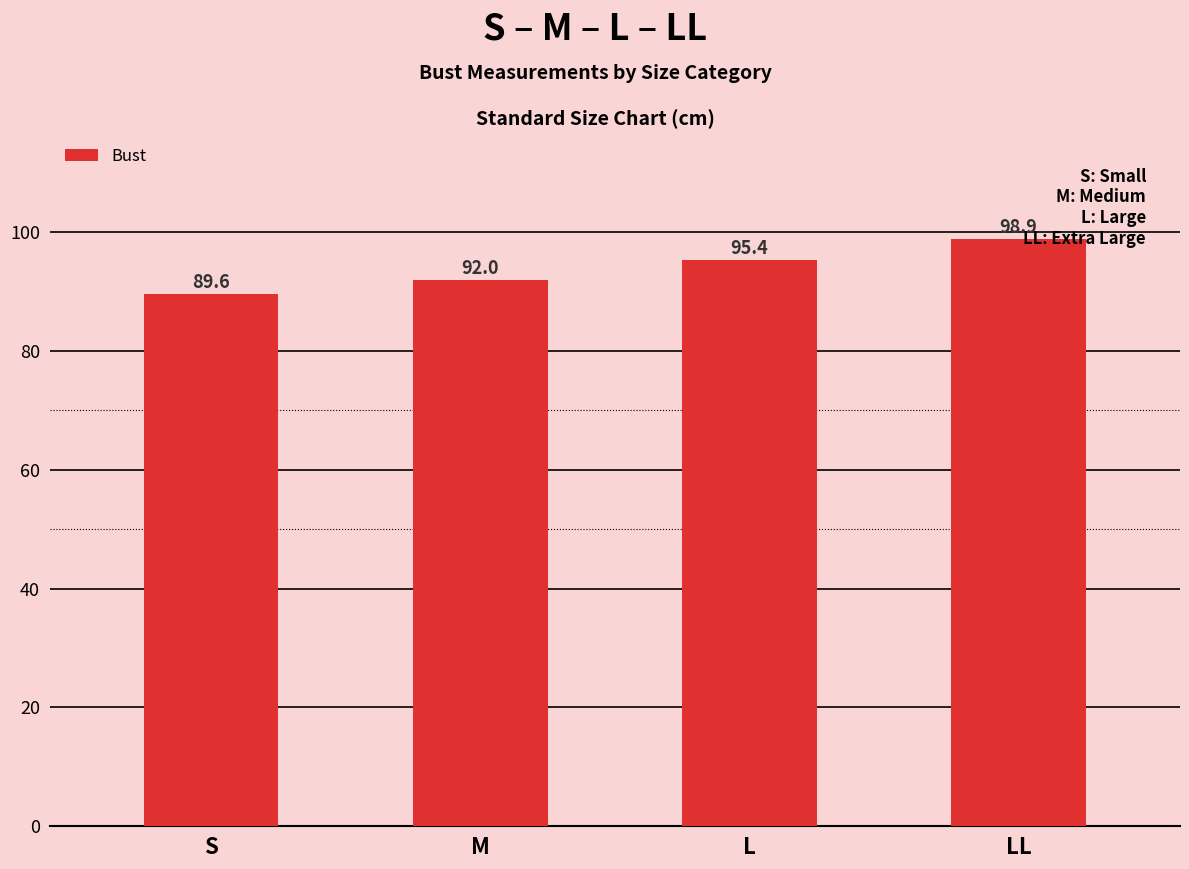

What is the average value?

94.0